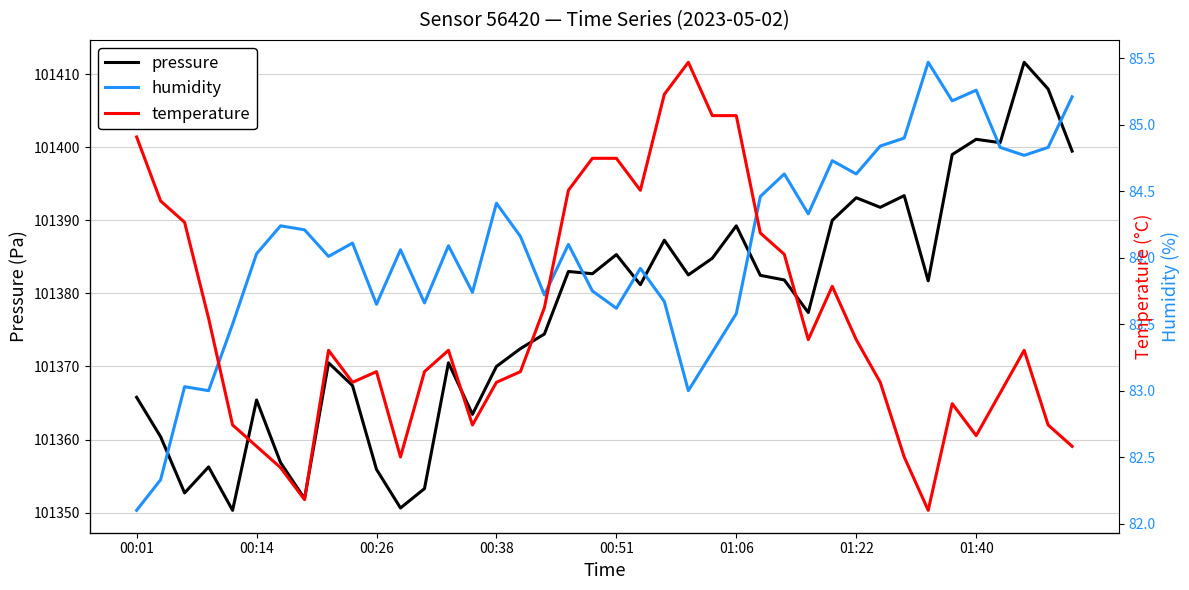

Is the value of temperature at 33 greater than the value of humidity at 19?

No